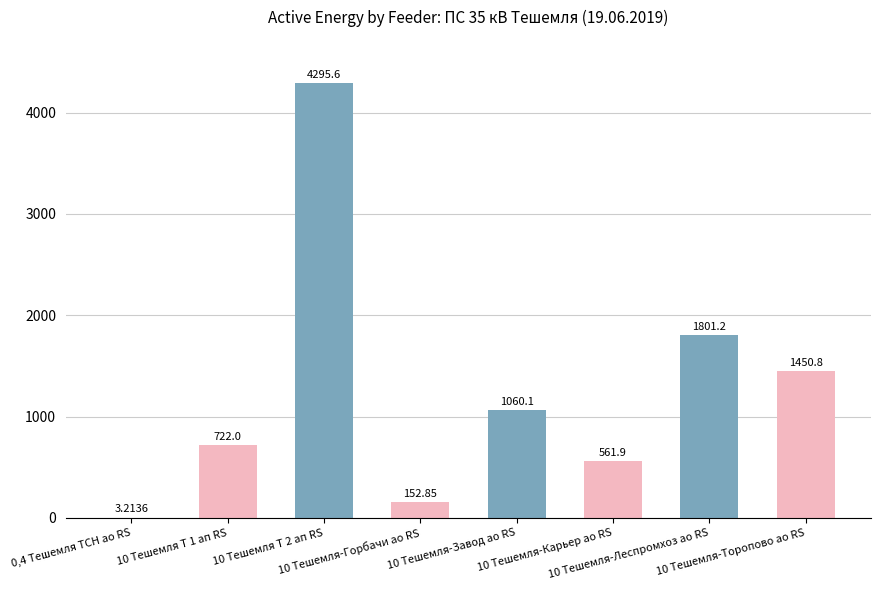

Are the bars grouped side by side (vs. stacked)?

No